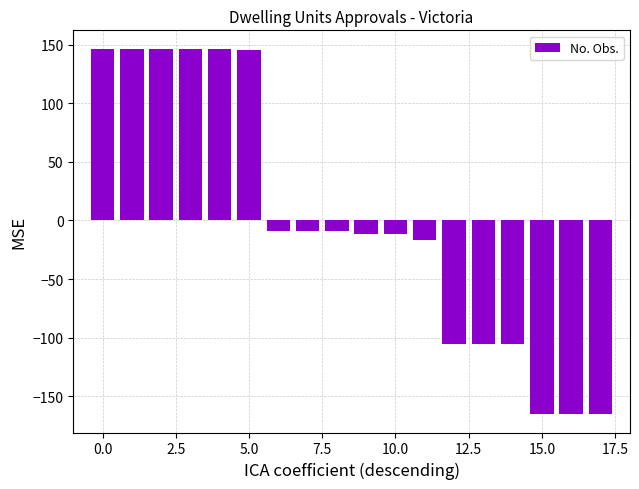

What is the greatest value displayed?

146.7